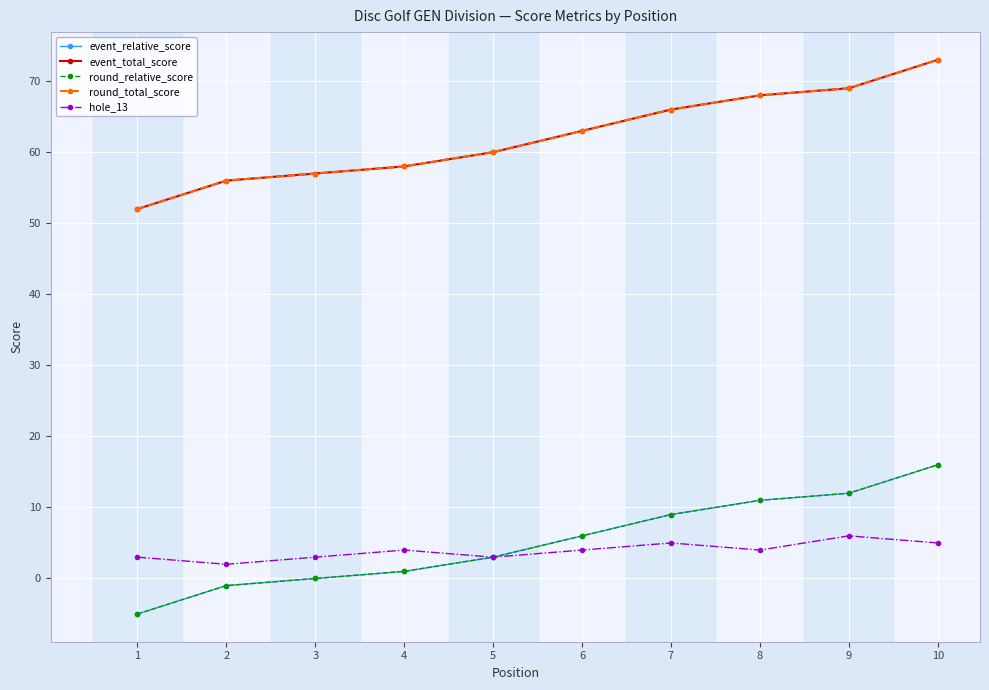

True or false: event_total_score and event_relative_score cross at least once.

False